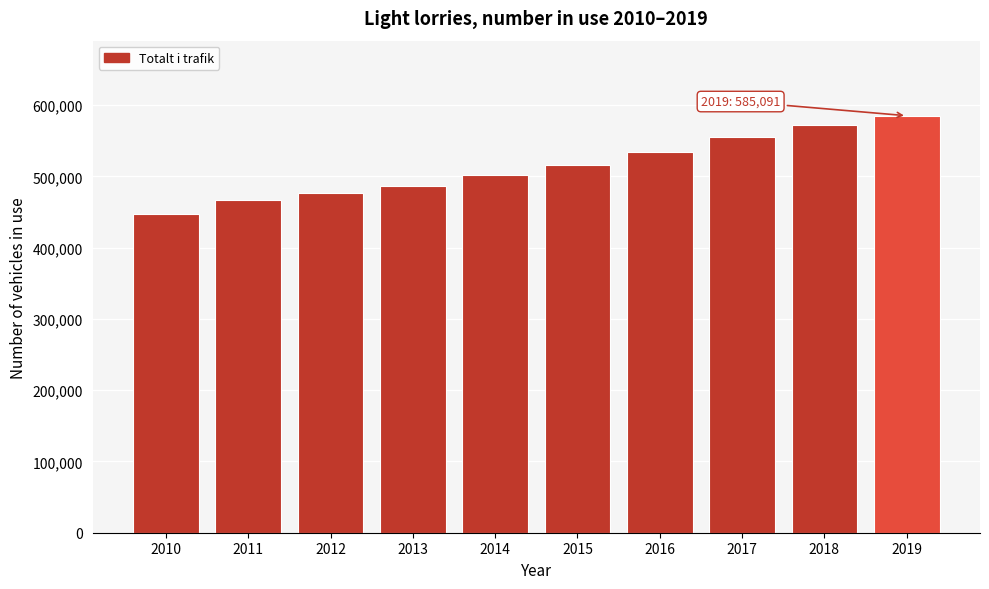

Reading left to right, extract all data points from this chart.

2010=447518	2011=467533	2012=477094	2013=486052	2014=501661	2015=516168	2016=534748	2017=555363	2018=572075	2019=585091